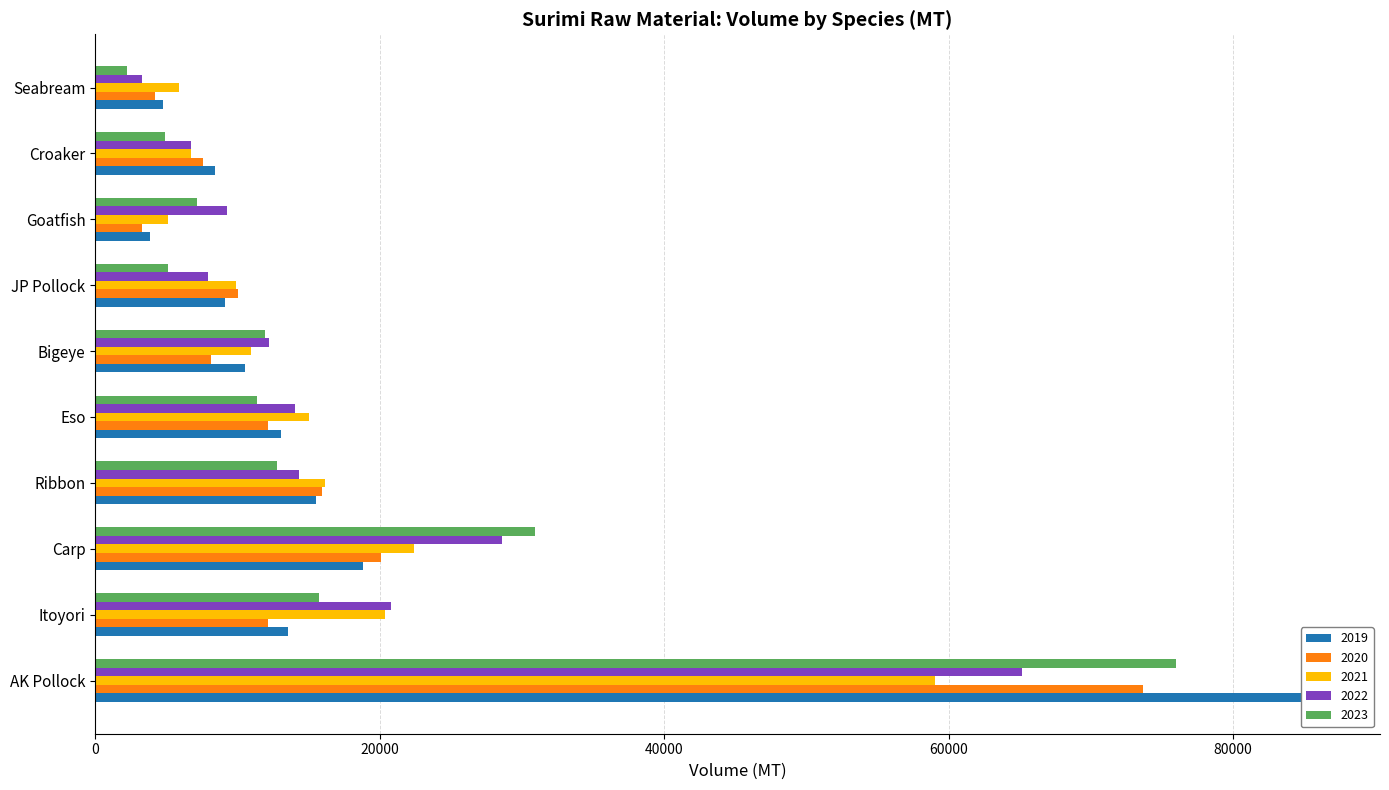

What is the total value across all series at JP Pollock?

42060.2